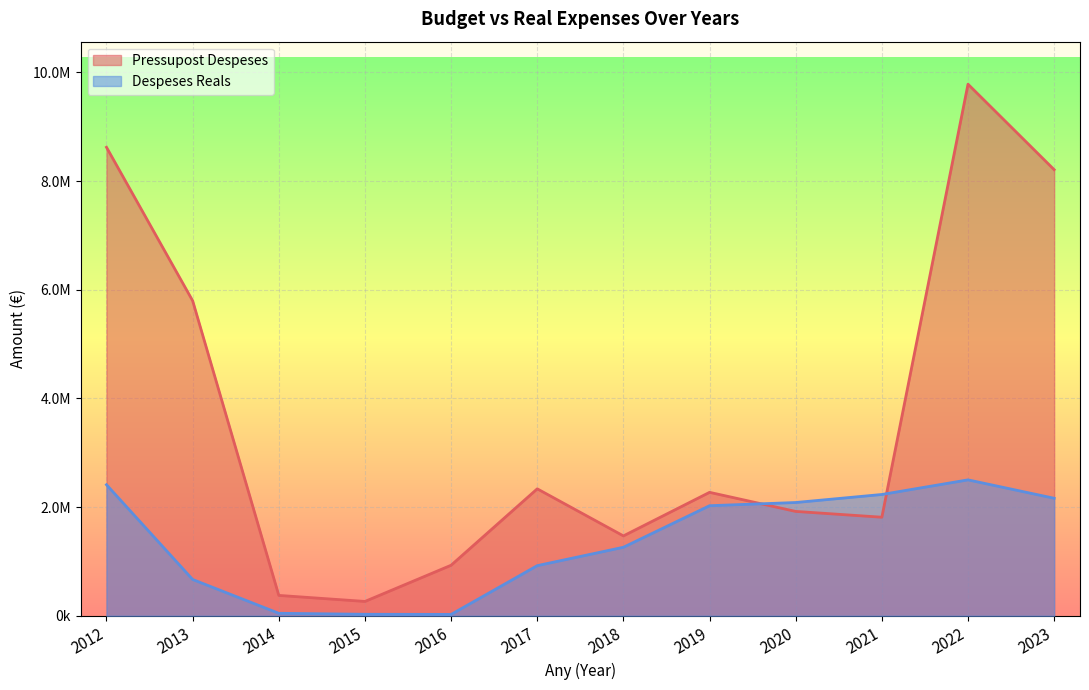

List the labels in order of Despeses Reals value, largest first.

2022, 2012, 2021, 2023, 2020, 2019, 2018, 2017, 2013, 2014, 2015, 2016